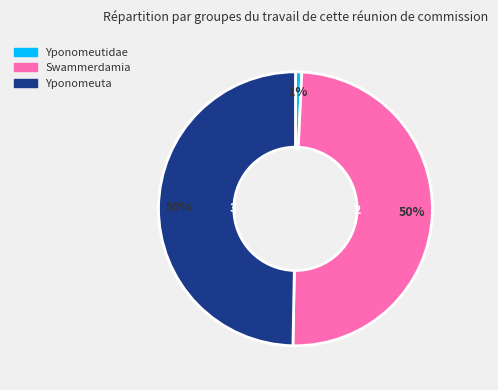

Does Swammerdamia represent more than half of the total?

No